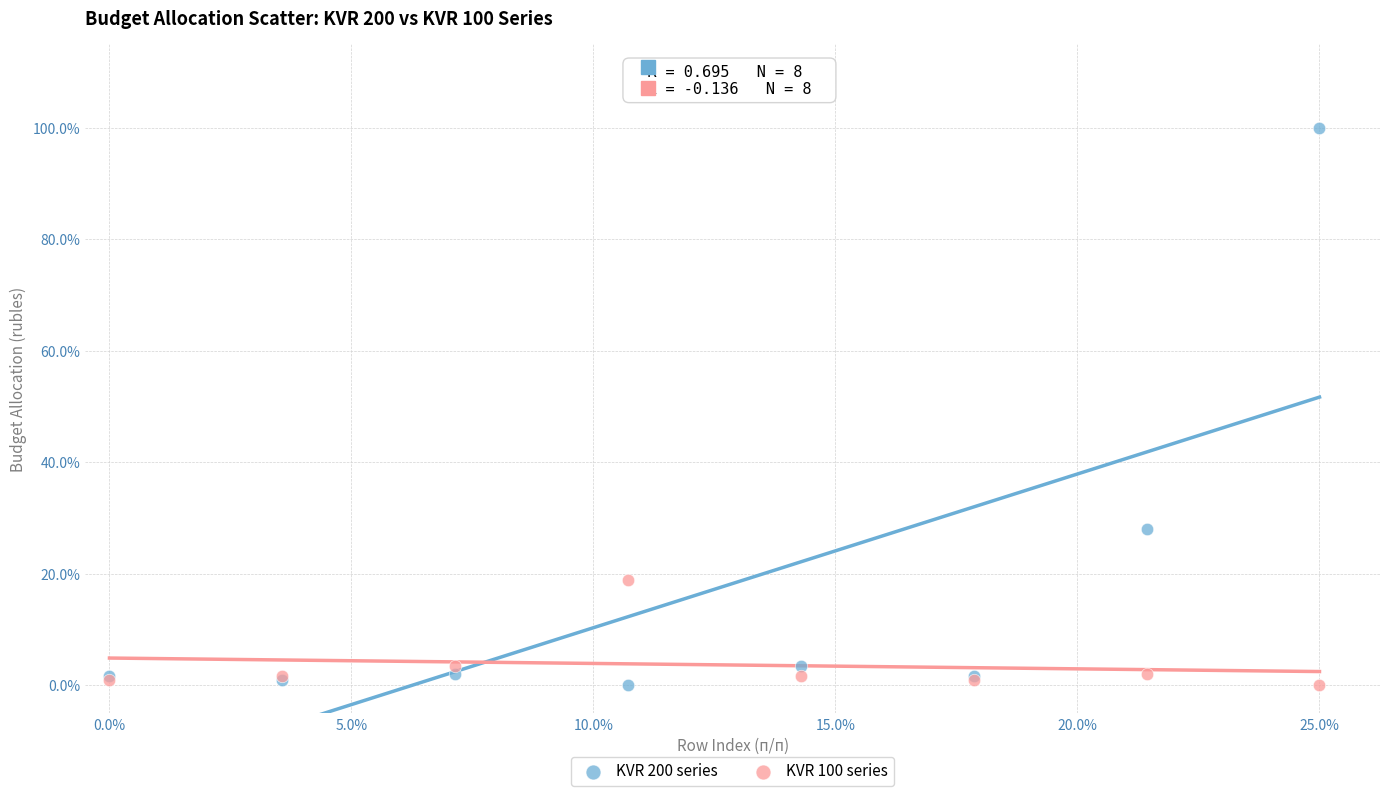

What are all the series names shown in the legend?

KVR 200 series, KVR 100 series